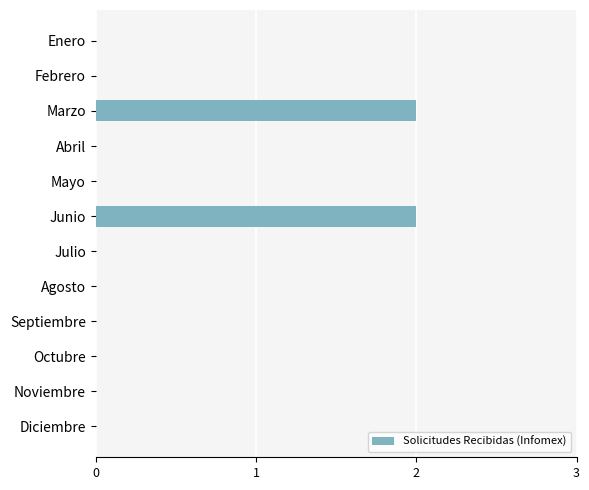

The chart shows a value of -1 at Mayo. True or false?

False